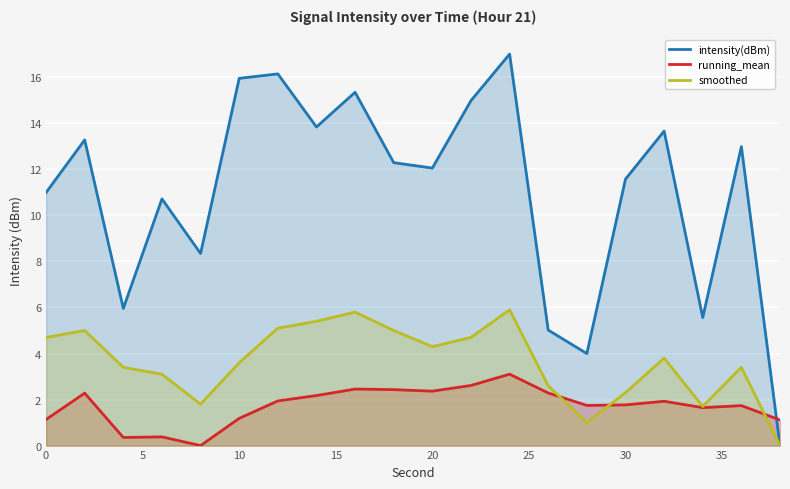

Reading left to right, list all the values displayed in this chart.

intensity(dBm): 11.0	13.3	6.0	10.7	8.3	16.0	16.2	13.8	15.4	12.3	12.1	15.0	17.0	5.0	4.0	11.6	13.7	5.6	13.0	0.0
running_mean: 1.1	2.3	0.4	0.4	0.0	1.2	1.9	2.2	2.5	2.4	2.4	2.6	3.1	2.3	1.7	1.8	1.9	1.6	1.7	1.1
smoothed: 4.7	5.0	3.4	3.1	1.8	3.6	5.1	5.4	5.8	5.0	4.3	4.7	5.9	2.6	1.0	2.3	3.8	1.7	3.4	0.0